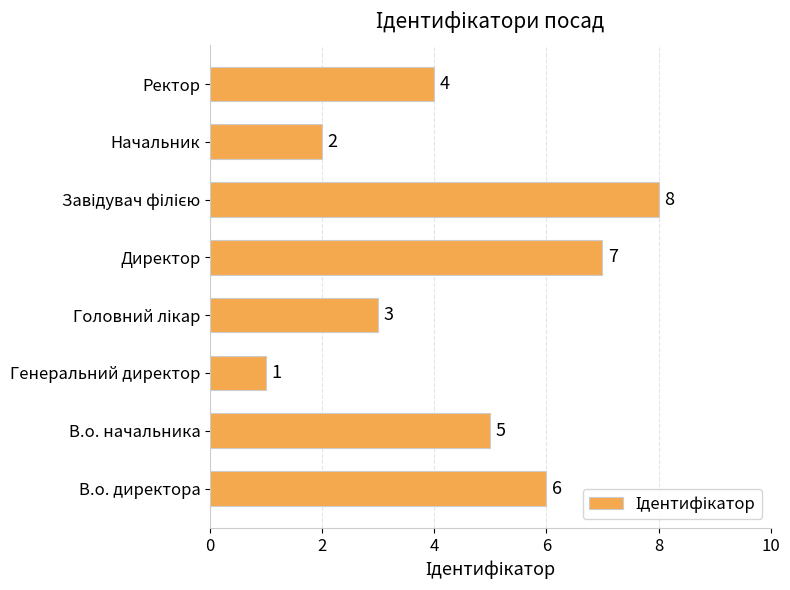

How many series are shown in this chart?

1